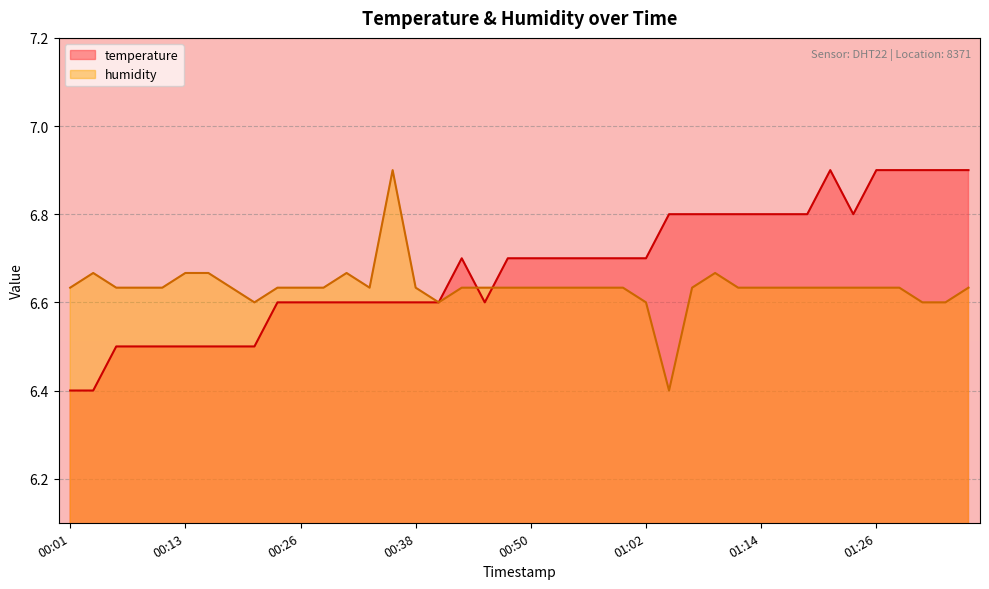

How many lines are shown in the chart?

2